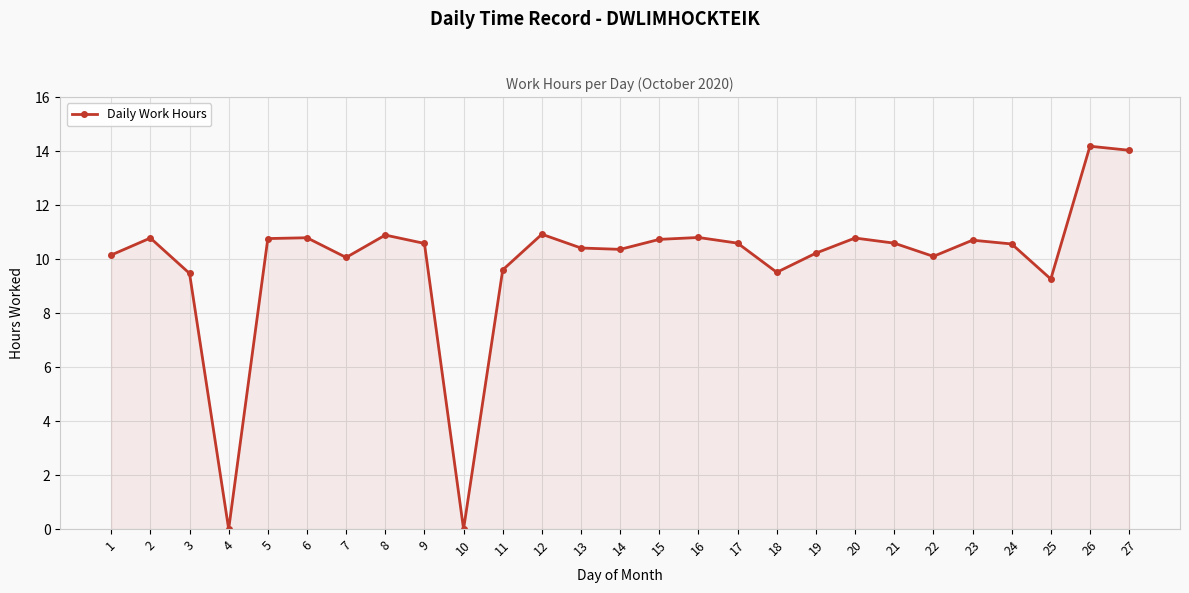

What is the greatest value displayed?

14.2